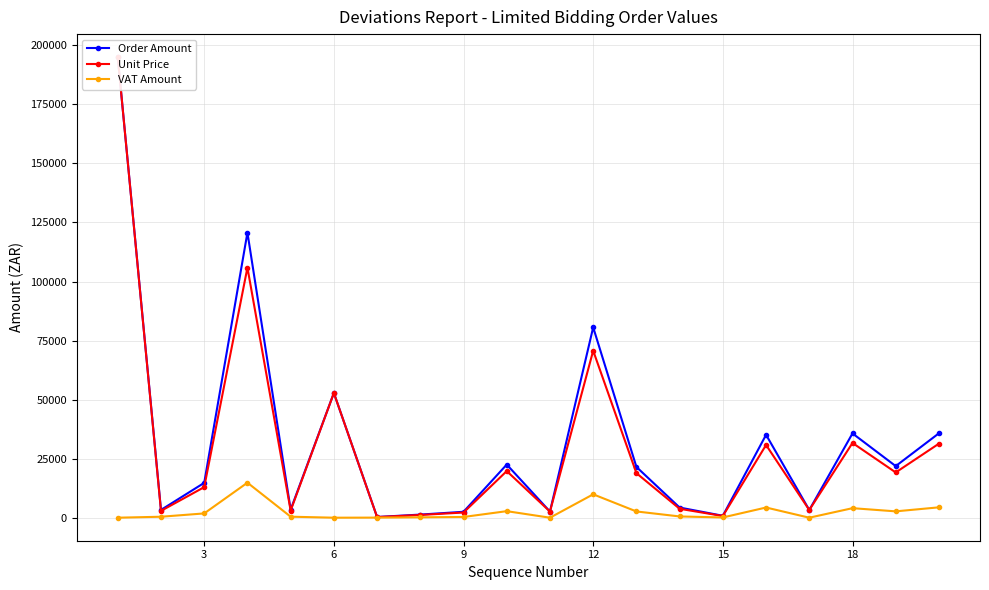

True or false: VAT Amount has more than 0 points higher than both neighbors.

True